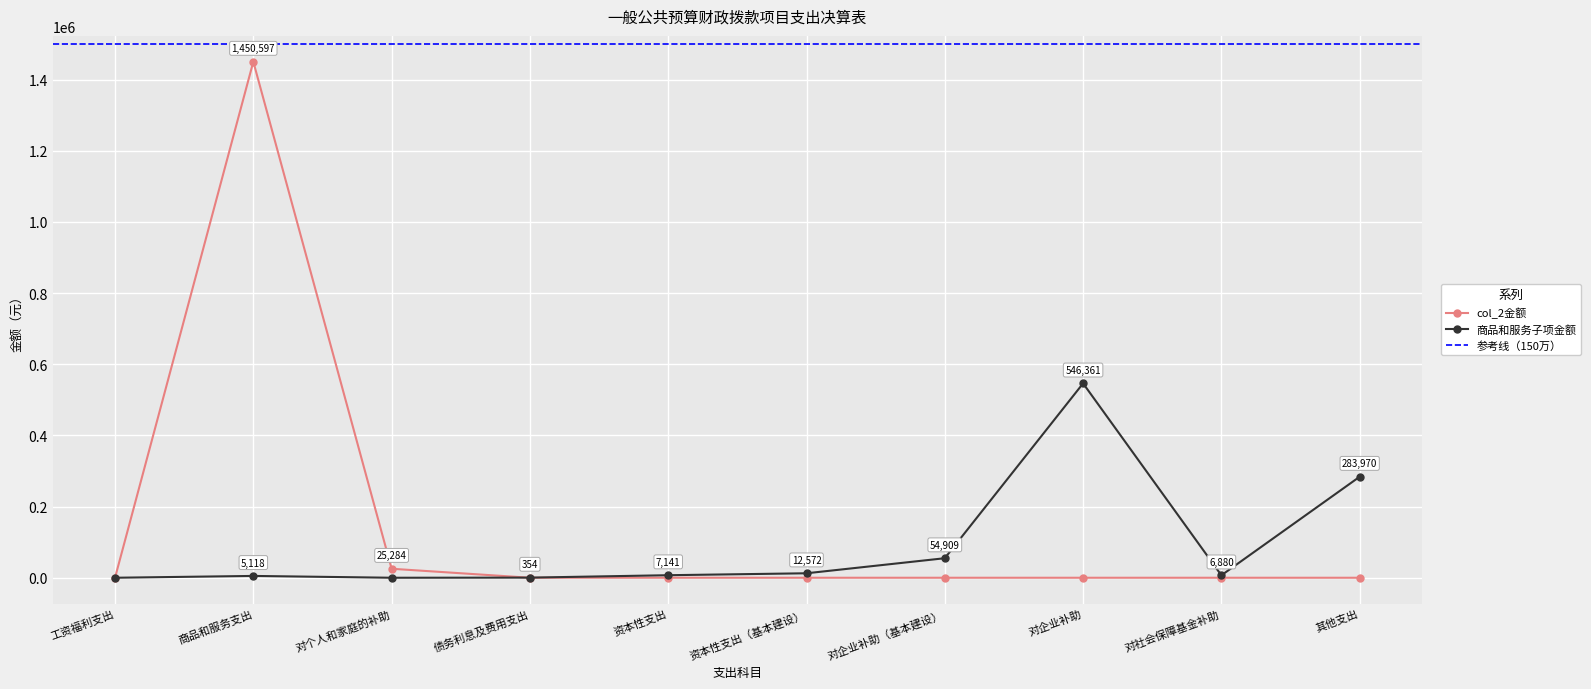

Where is 商品和服务子项金额 nearest to the value 273180?

其他支出